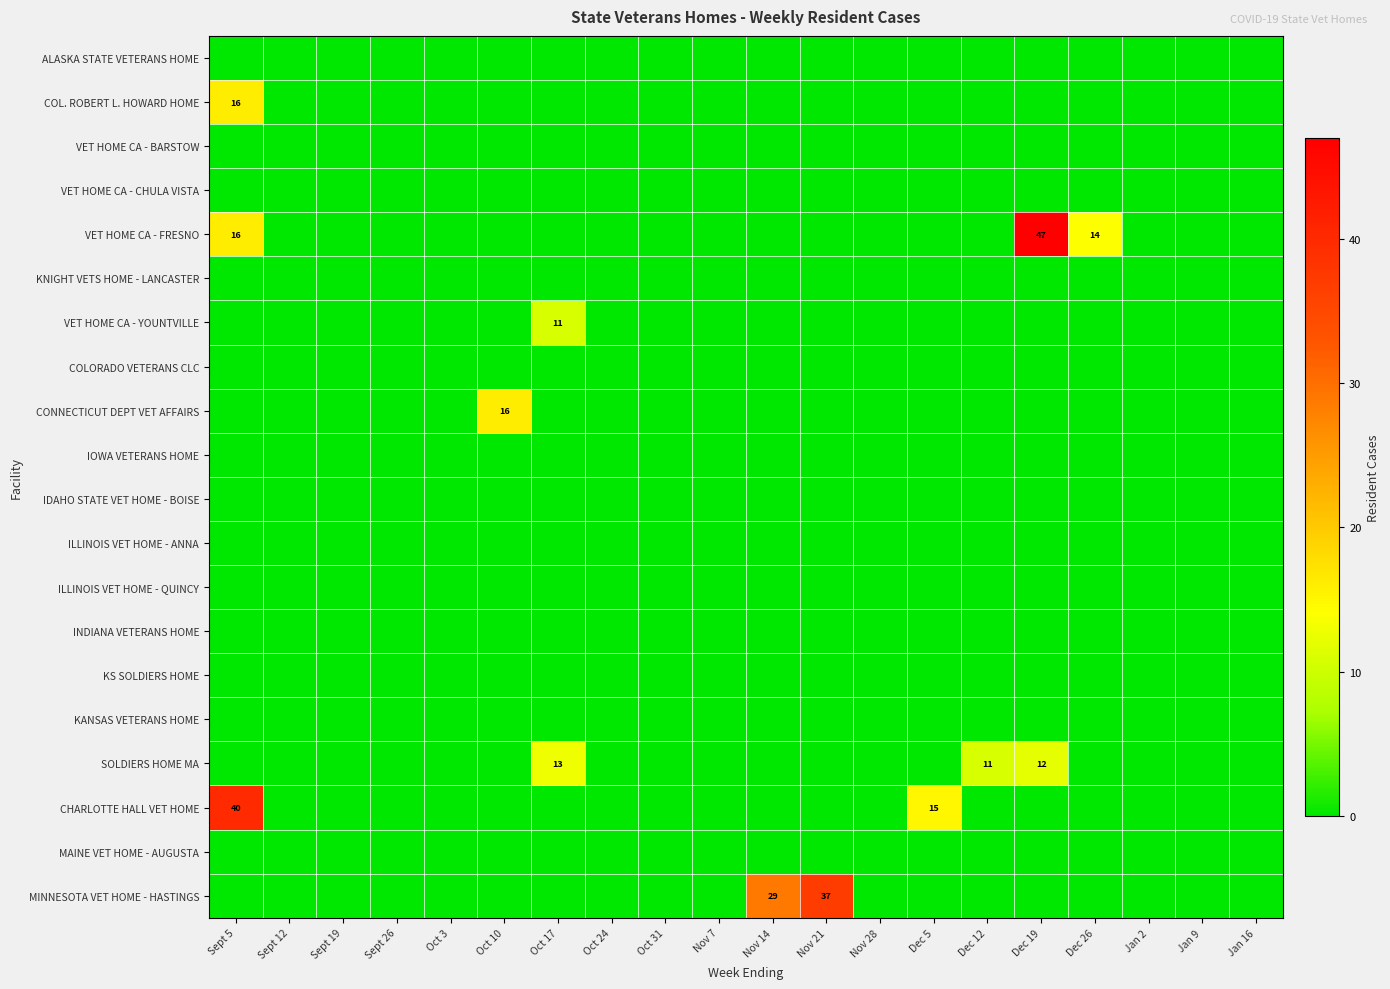

What is the maximum value shown in the chart?

47